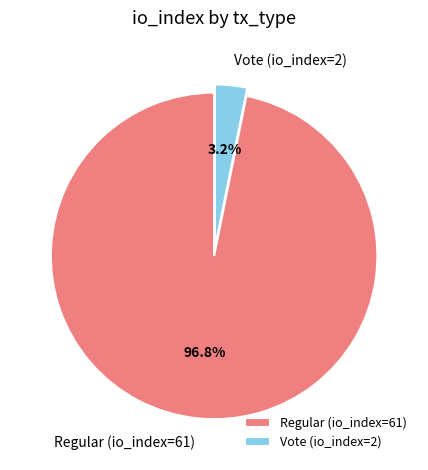

What percentage is the Regular (io_index=61) slice, to the nearest percent?

97%